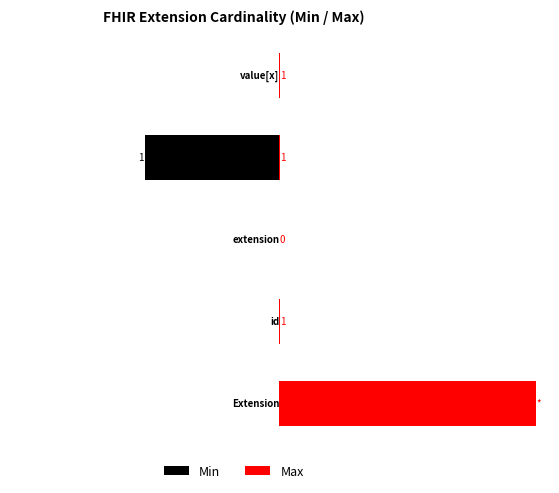

How many values in the Min series exceed 0?

1